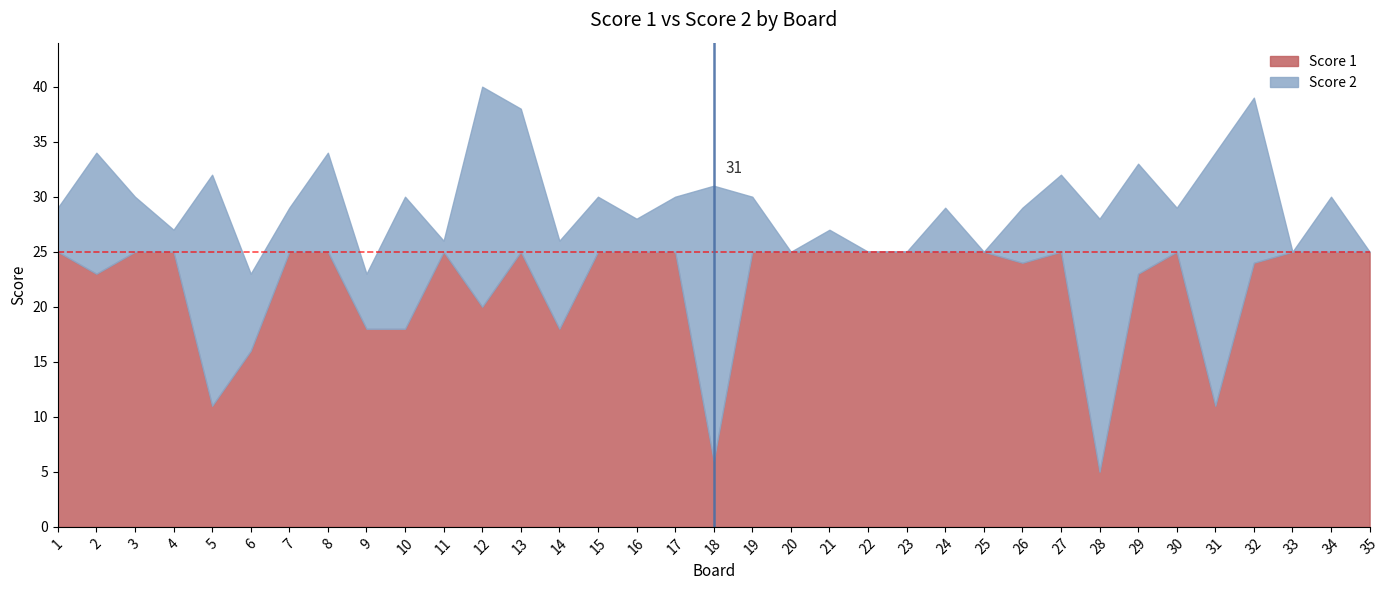

Which series has the largest total across all categories?

Score 1